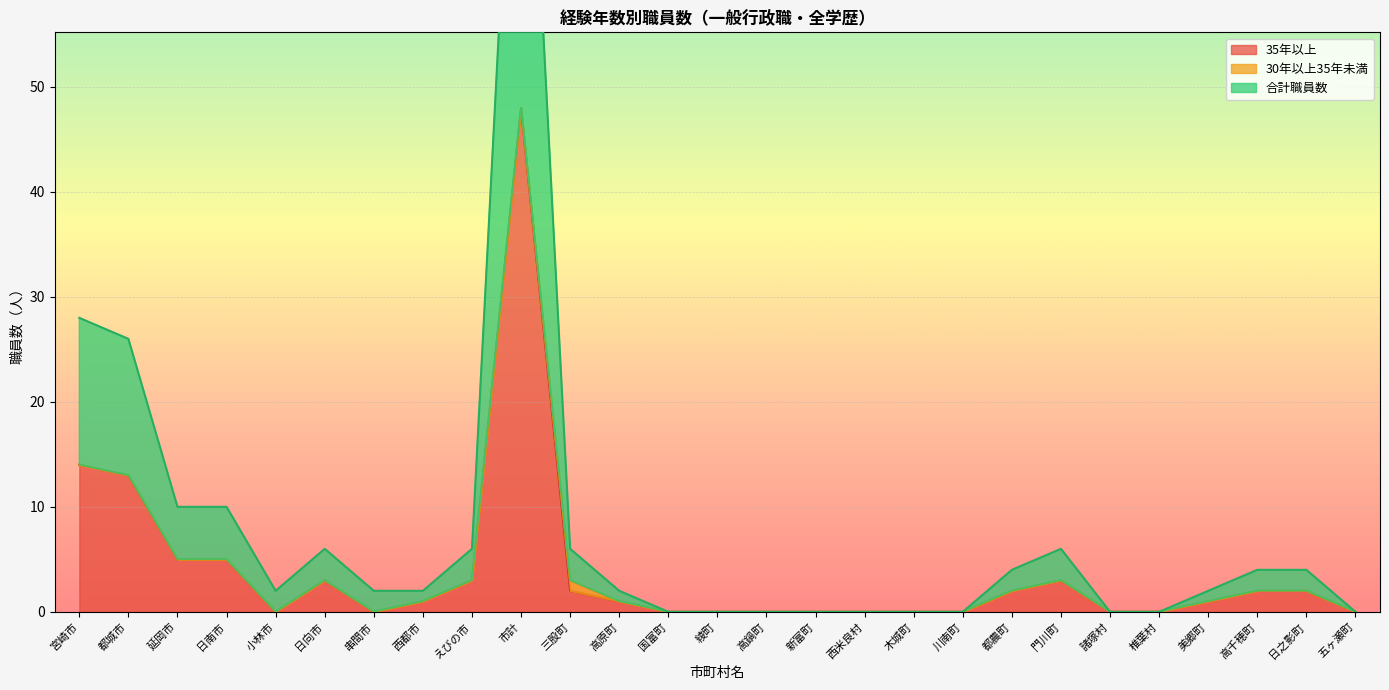

At which label is 35年以上 closest to 24?

宮崎市